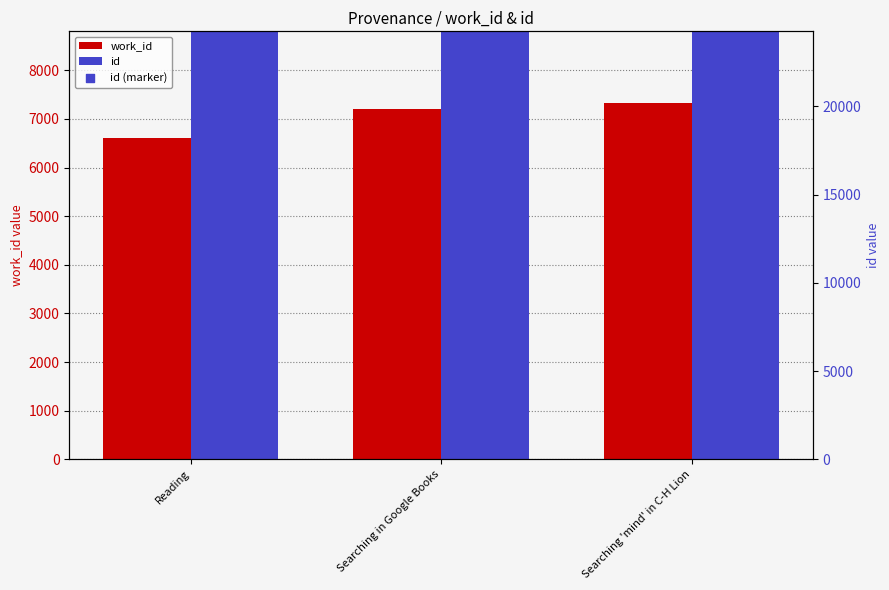

At how many categories does at least one series exceed 14924?

3